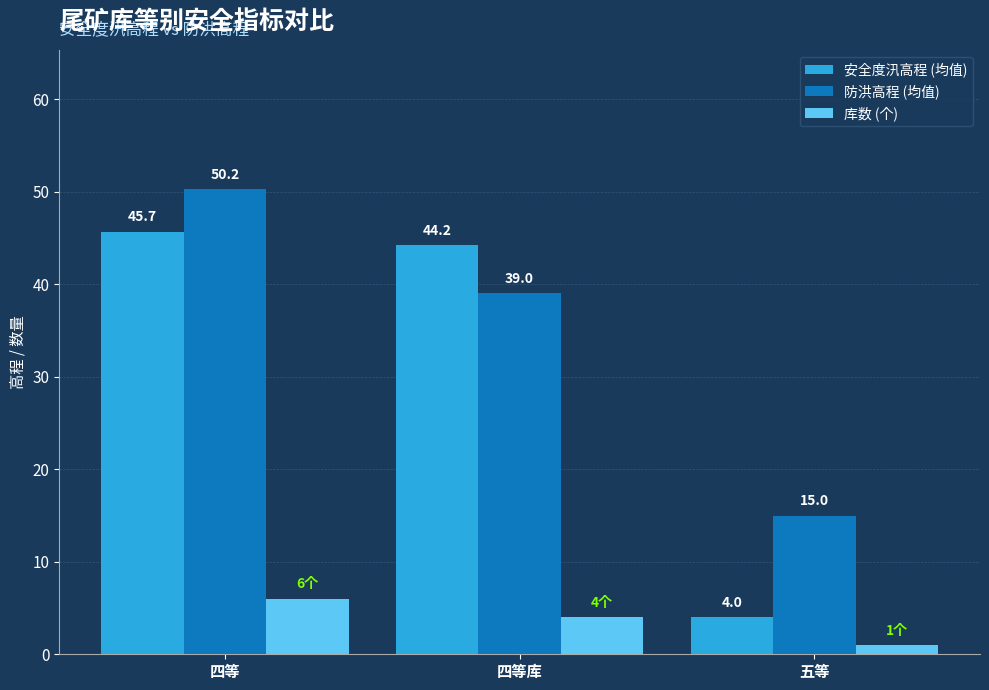

How many data points in 库数 (个) are less than 4?

1